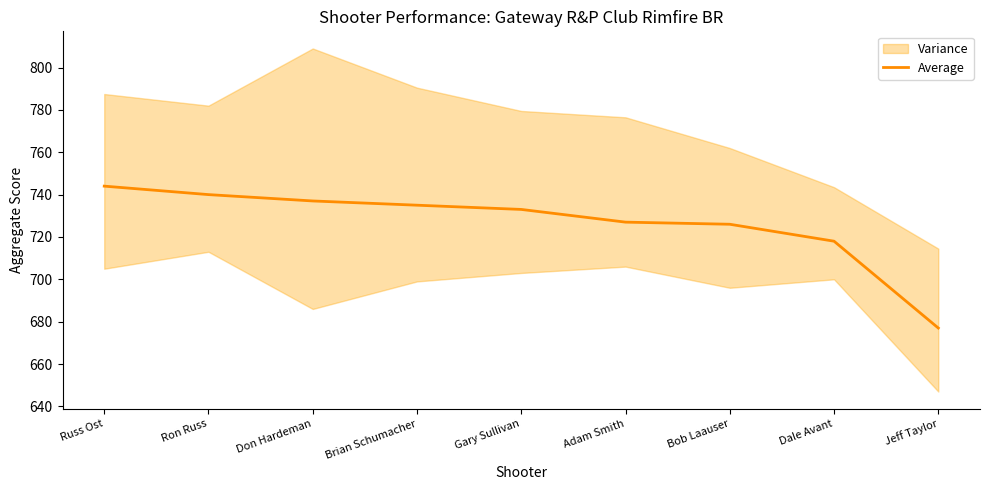

What value does the data have at Don Hardeman?

737